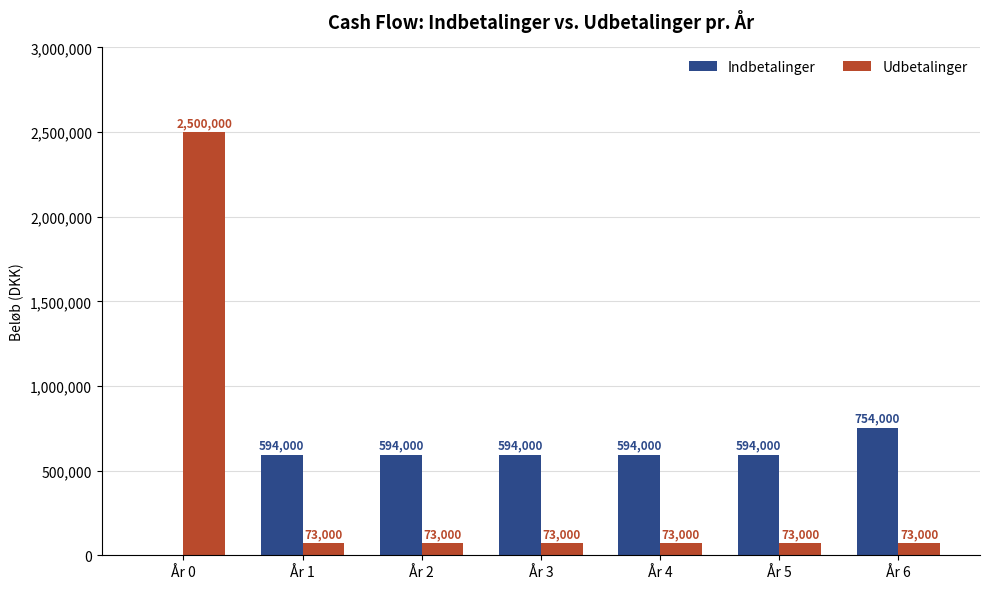

Reading left to right, list all the values displayed in this chart.

Indbetalinger: 0	594000	594000	594000	594000	594000	754000
Udbetalinger: 2500000	73000	73000	73000	73000	73000	73000